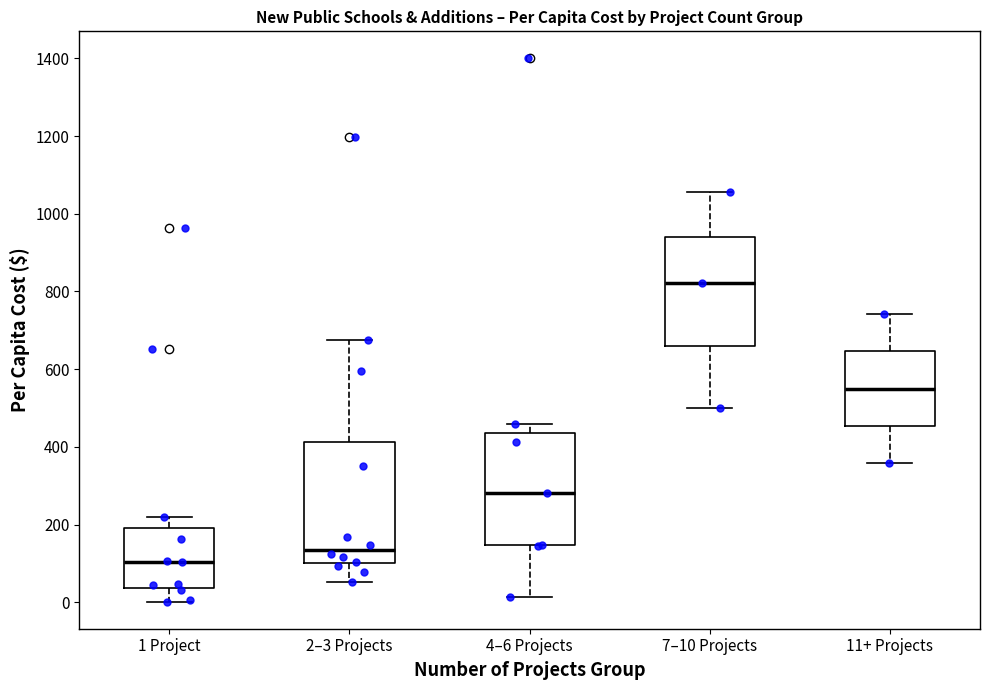

Which box is the tallest, from its lower edge to its upper edge?

2–3 Projects